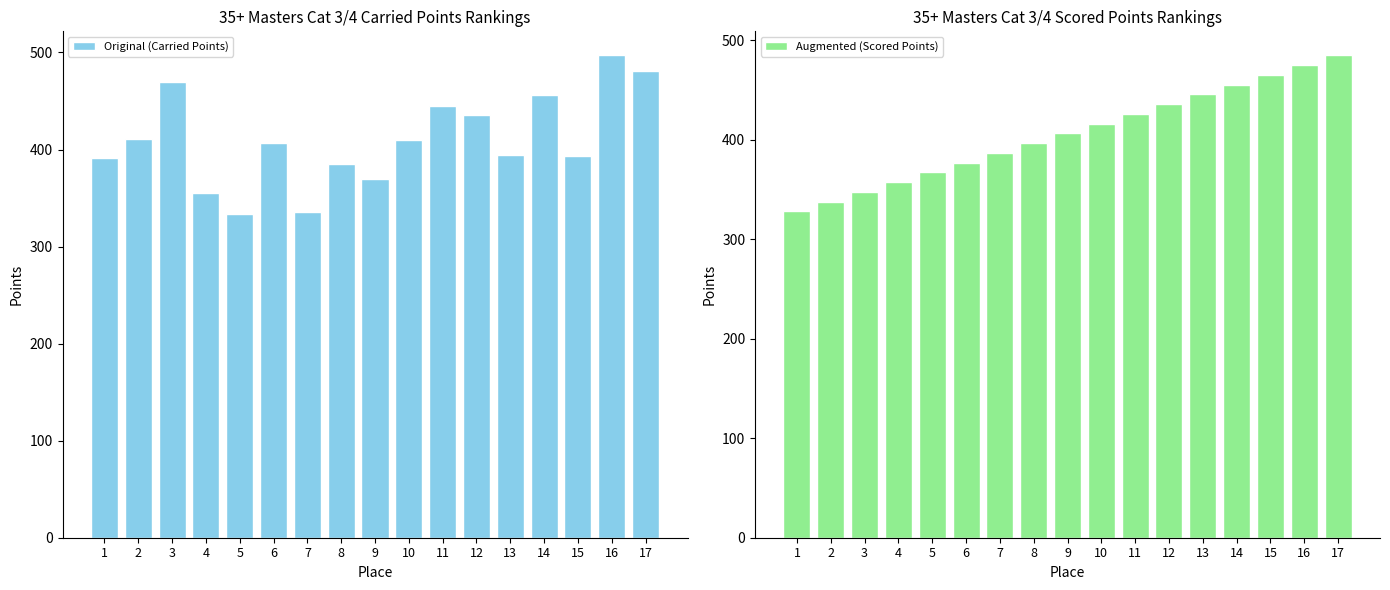

What is the value of the Augmented (Scored Points) bar at the 10th from the left?

416.3